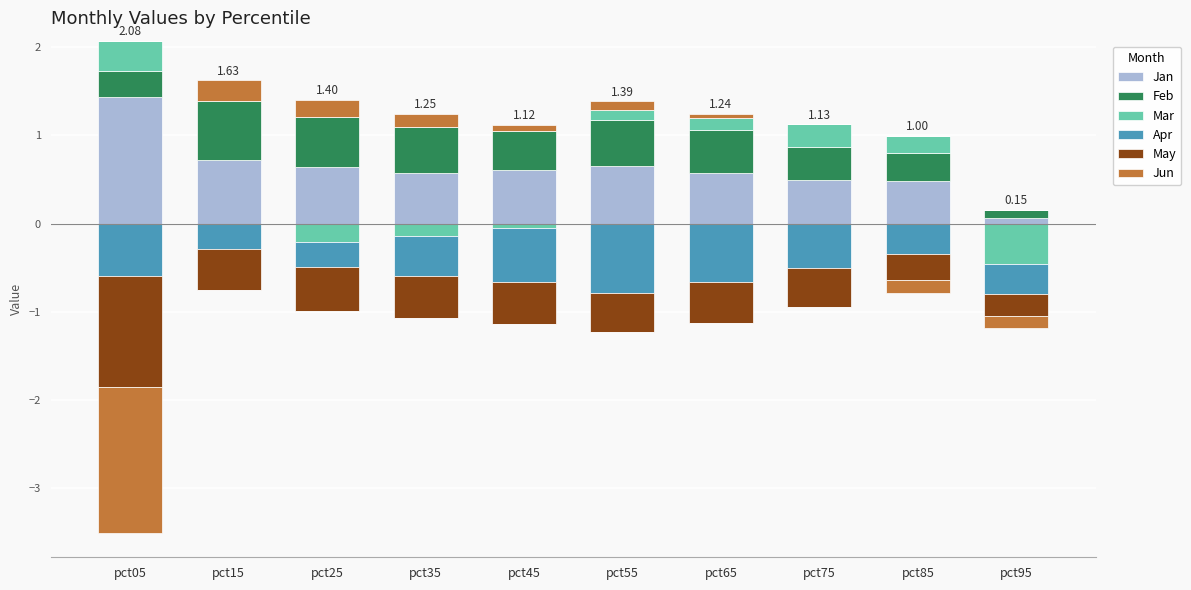

Which series has the largest total across all categories?

Jan